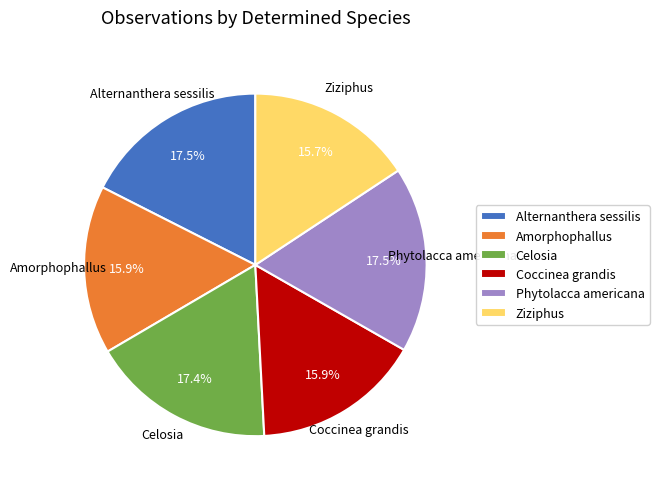

Is Amorphophallus the majority of the pie?

No